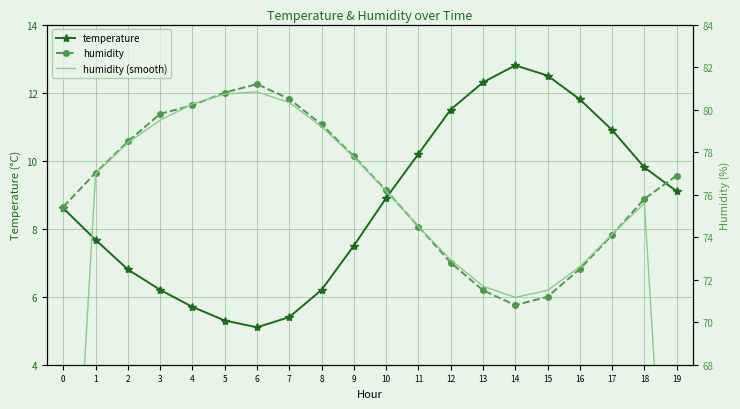

At which category is the sum across all series the highest?

6